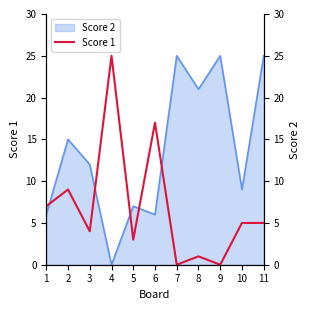

What is the sum of the Score 1 values at 2 and 11?

14